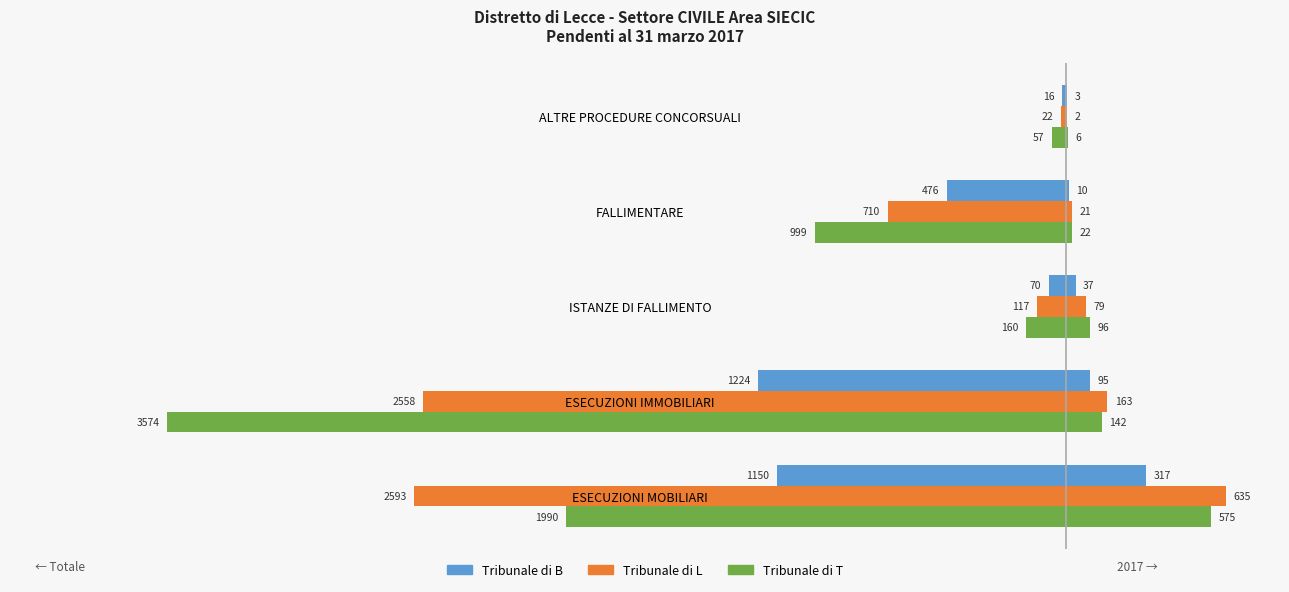

Between ESECUZIONI MOBILIARI and FALLIMENTARE, which series saw the biggest shift?

Tribunale di L